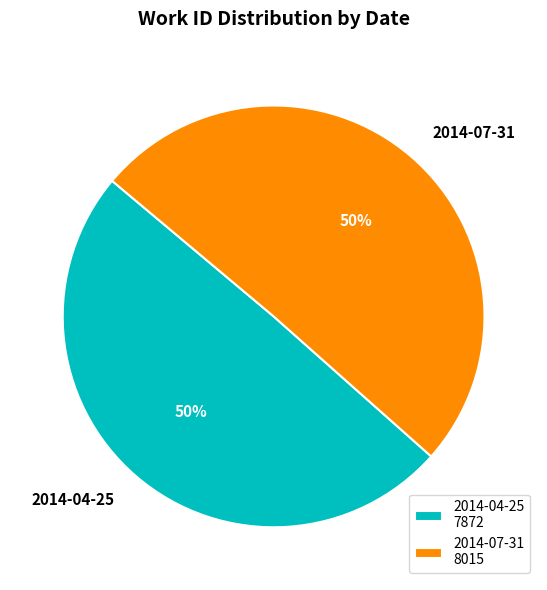

What percentage is the 2014-07-31 slice, to the nearest percent?

50%